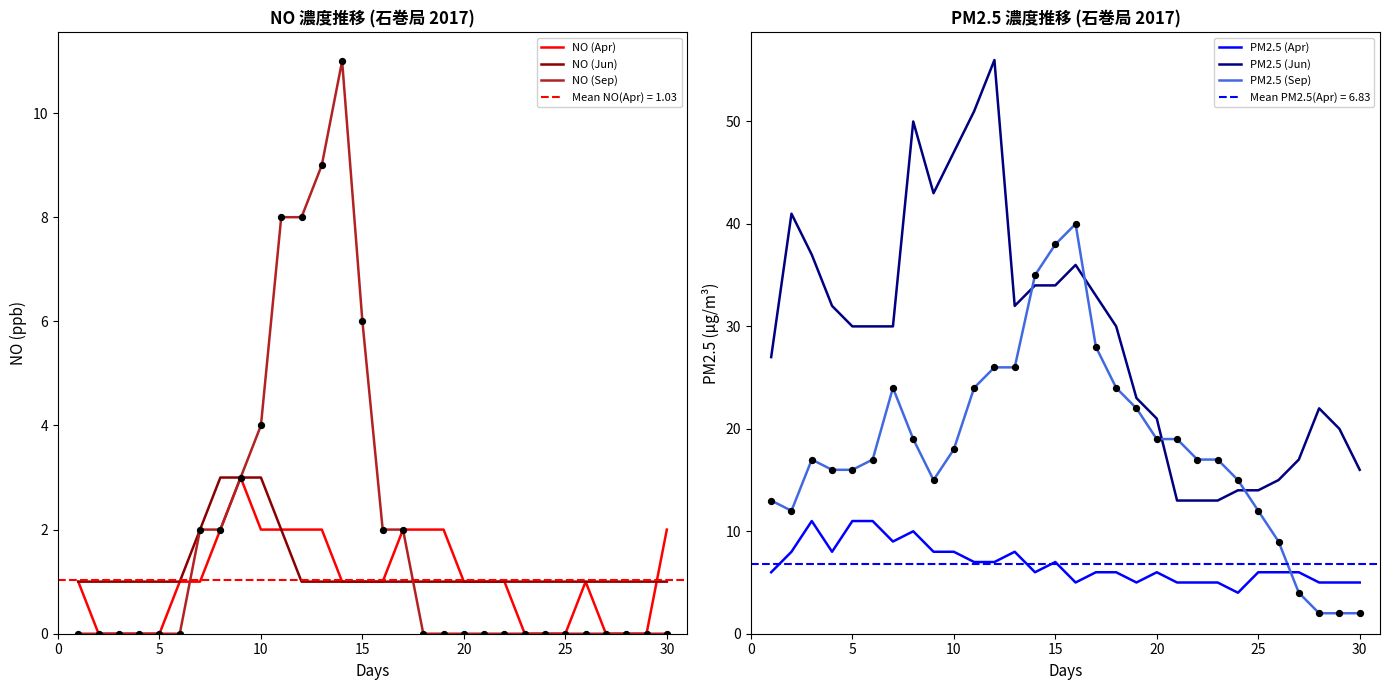

What is the highest value of the NO (Apr) series?

3